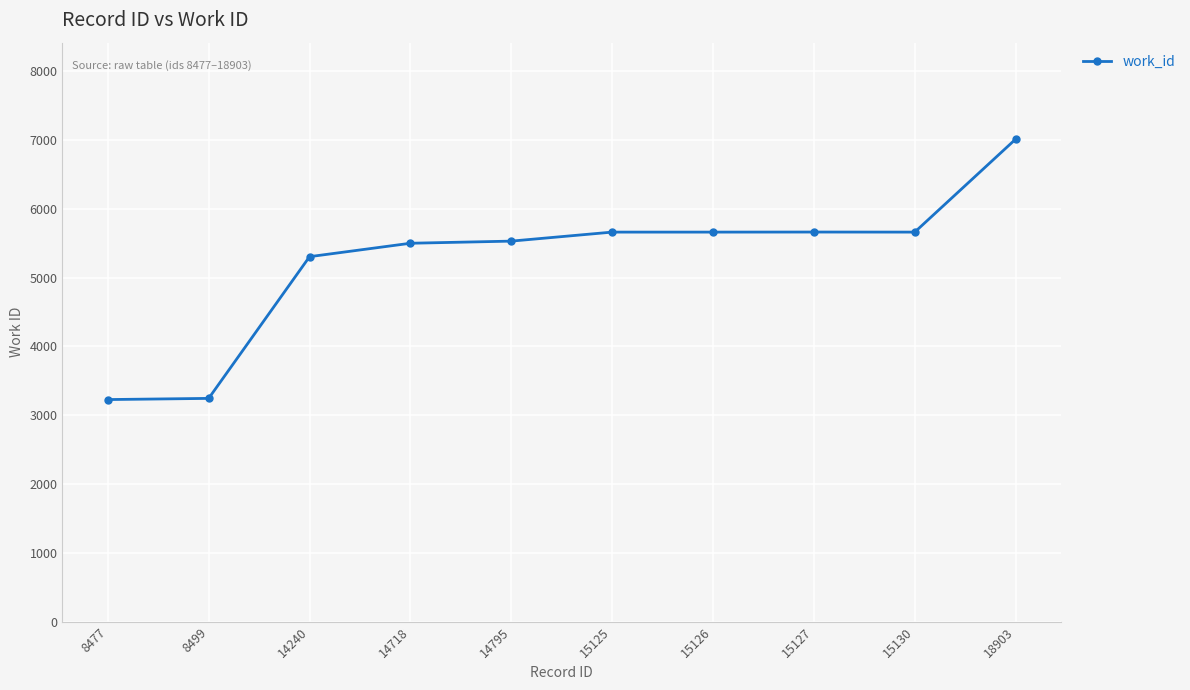

Approximately how many times larger is the value at 8499 compared to 15125?

0.6